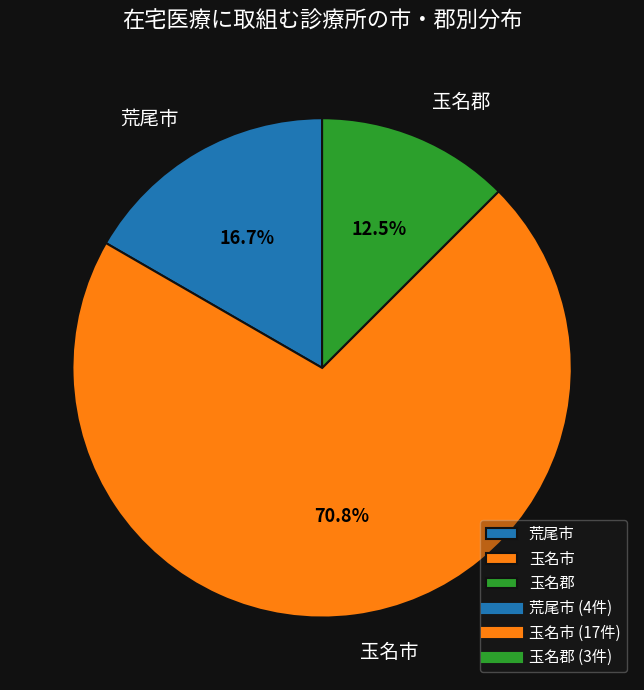

Count the number of slices in the pie.

3